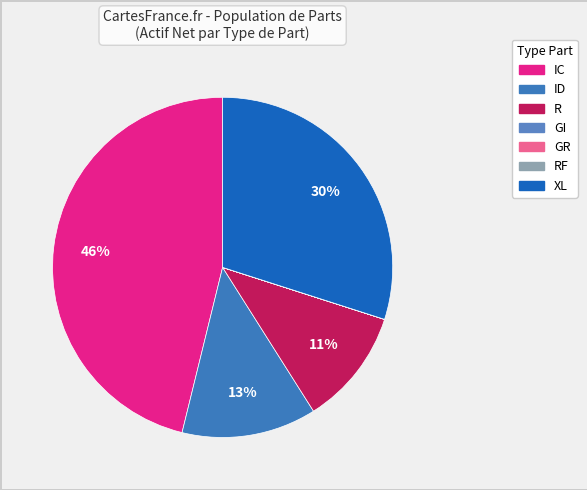

How many segments does this pie chart have?

7